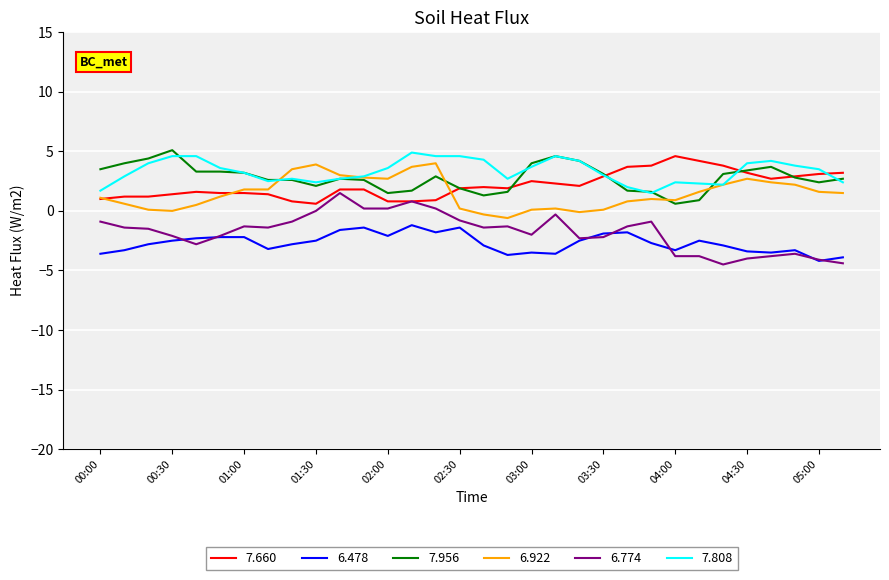

What is the difference between the second highest and minimum values in the 7.660 series?

3.6